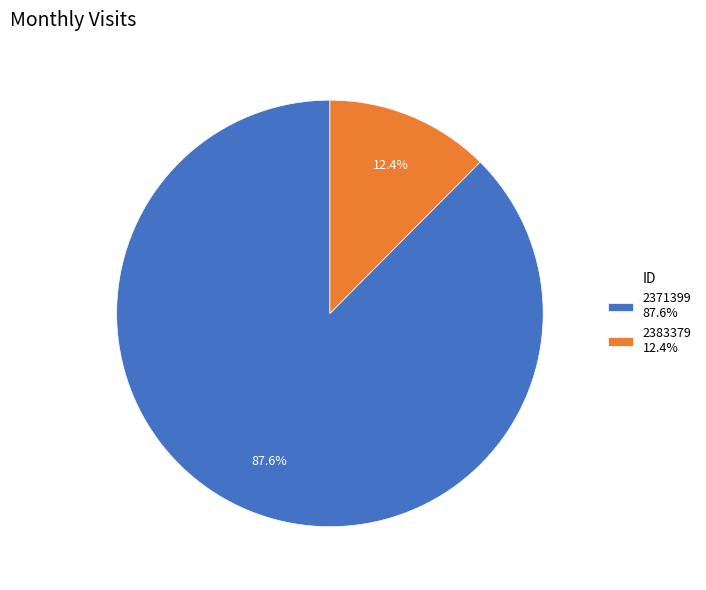

Does any single category account for the majority?

Yes